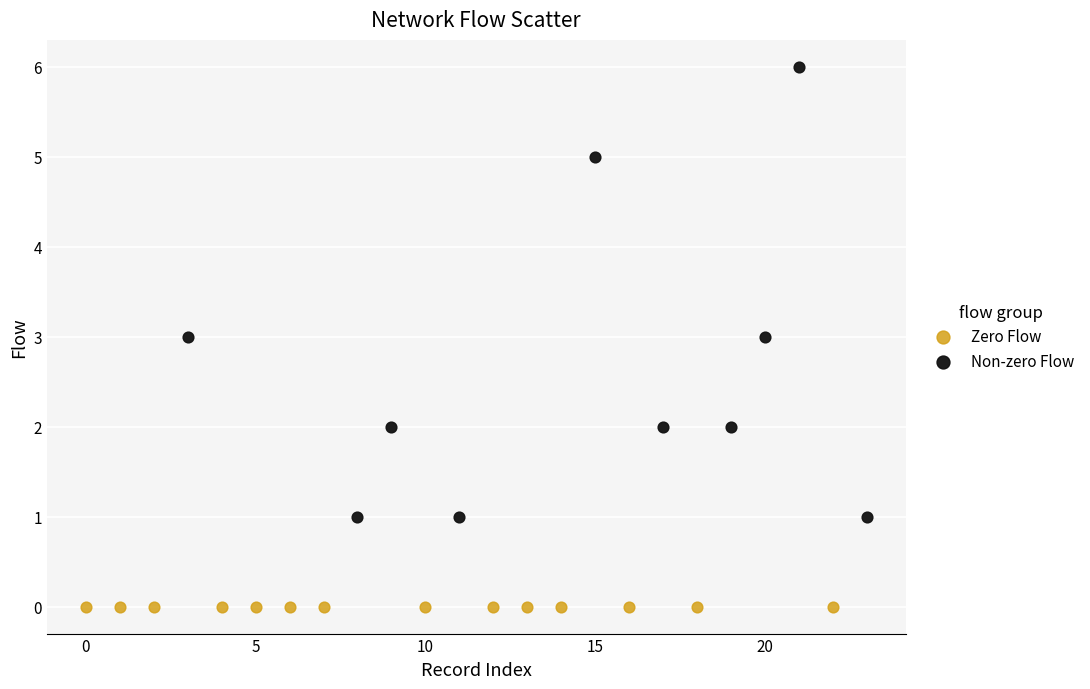

Which series reaches the maximum Y coordinate?

Non-zero Flow